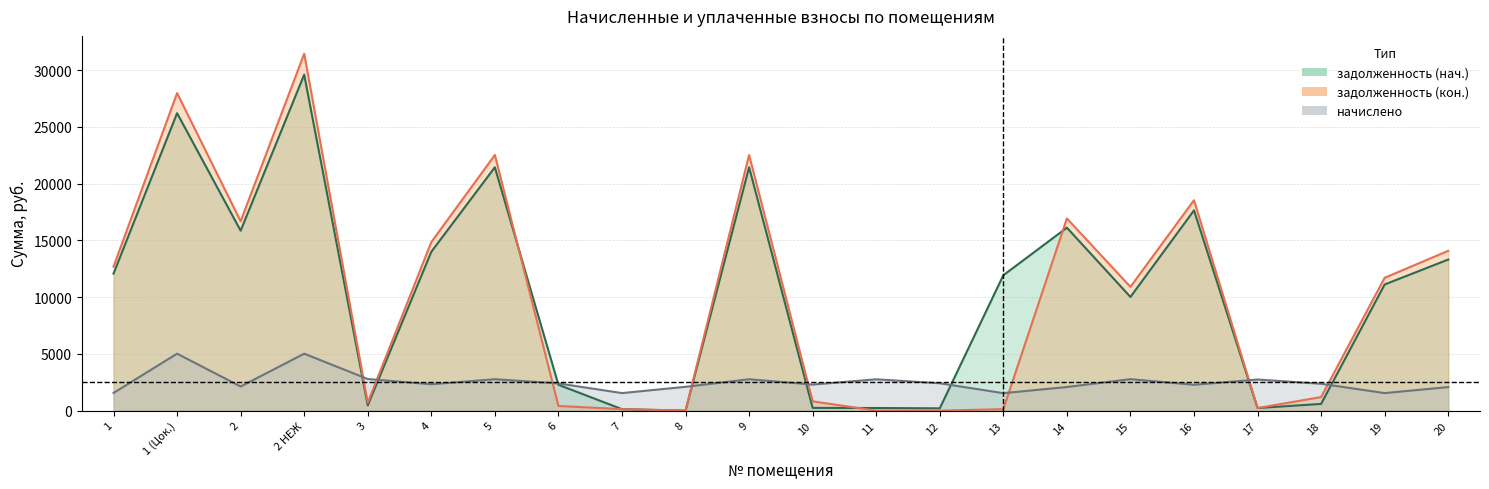

What is the approximate value of задолженность (нач.) at 2?

15853.9